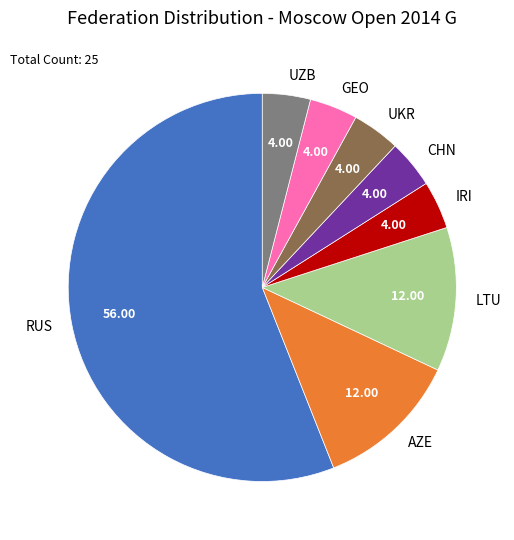

Do UKR and GEO together represent more than half of the pie?

No